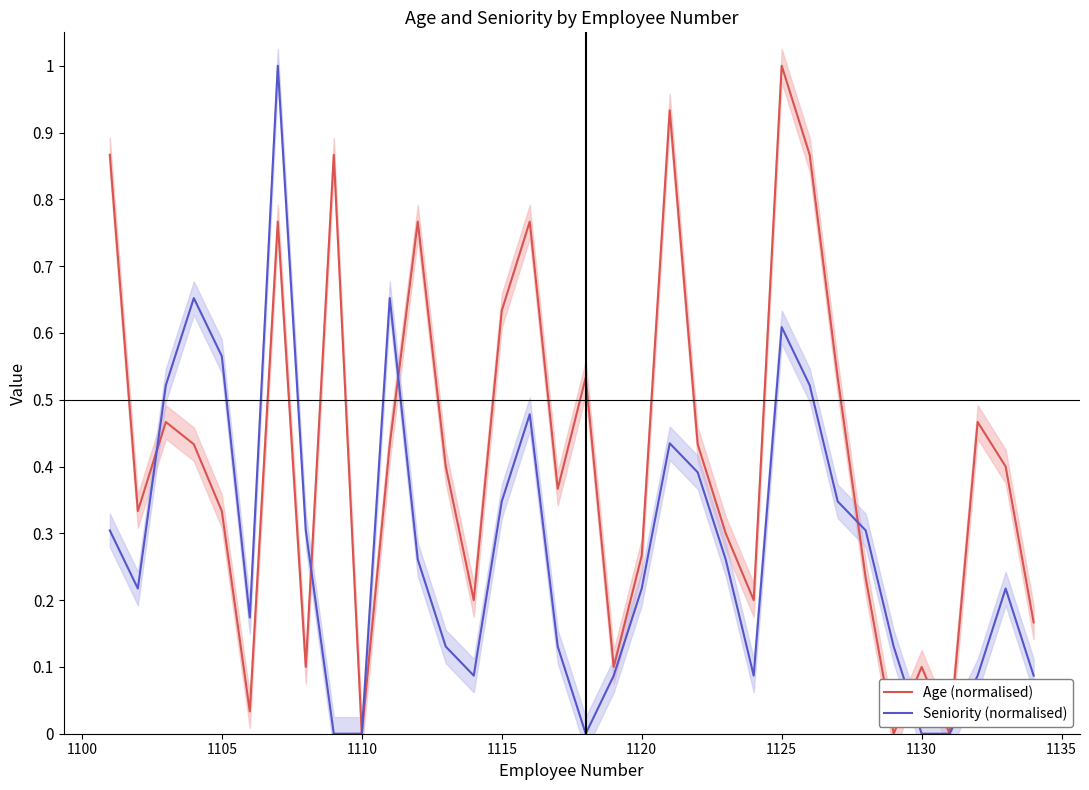

What is the highest value of the Seniority (normalised) series?

1.0